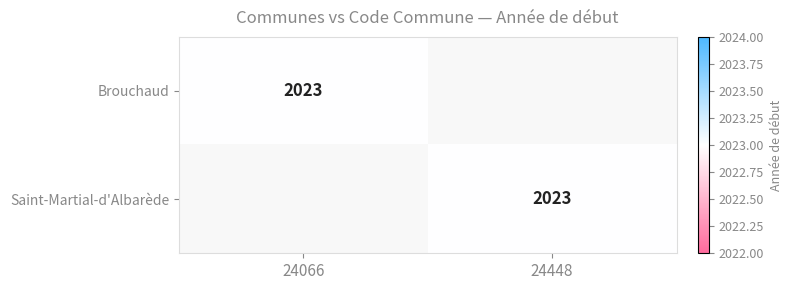

Is it true that Saint-Martial-d'Albarède equals 1366 at 24448?

False